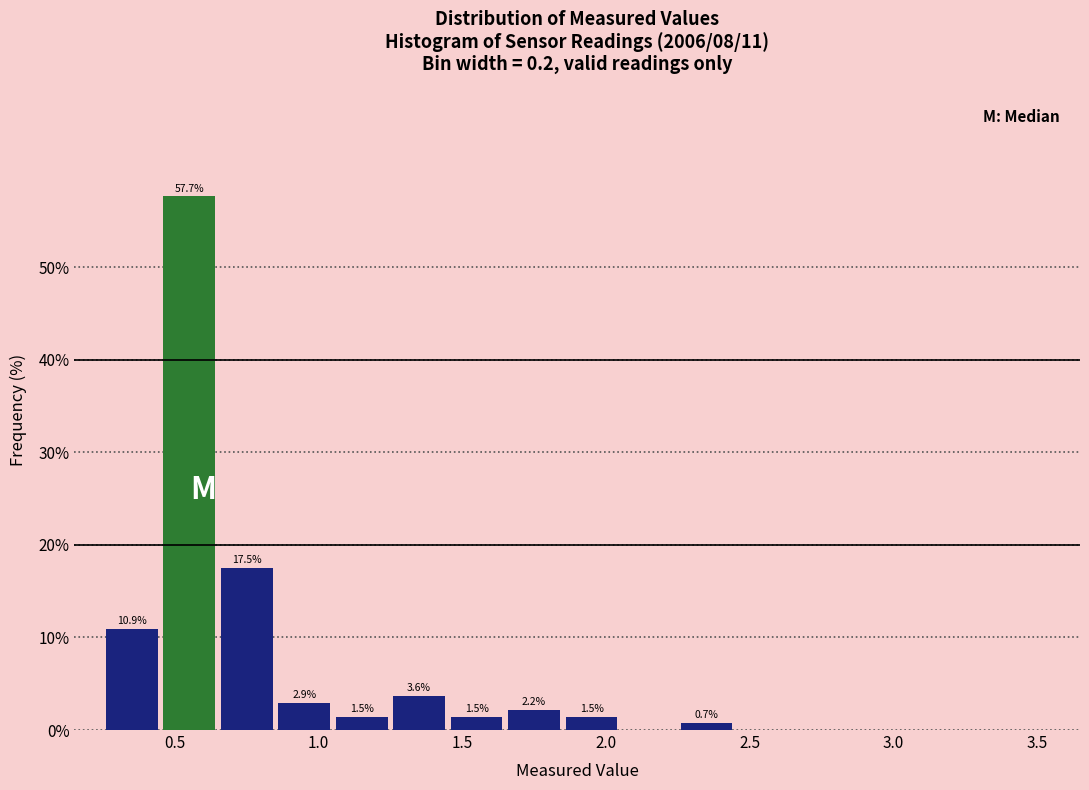

Over which range of the x-axis is the bar tallest?

0.45 to 0.65